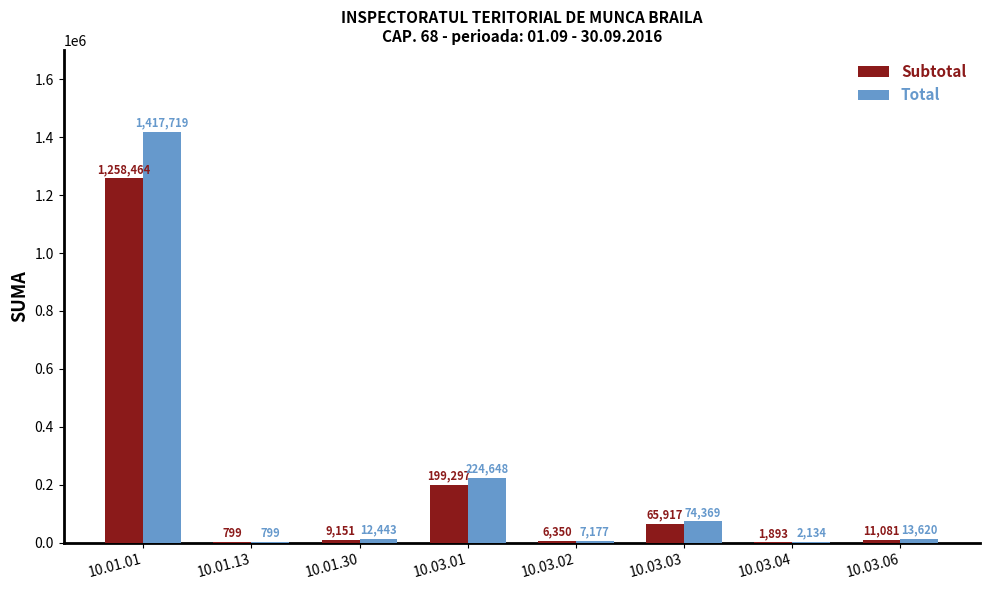

What is the maximum value for Subtotal?

1258464